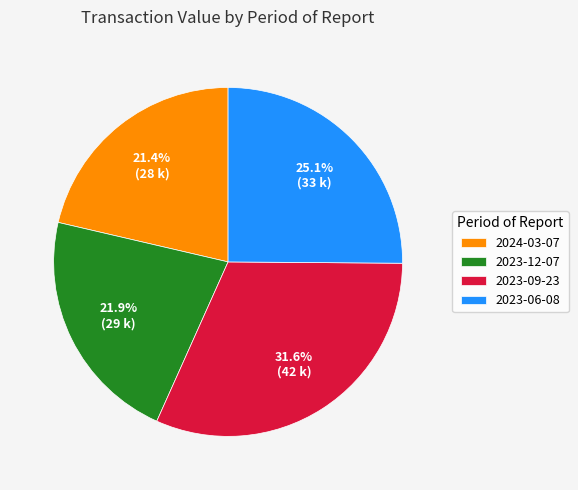

Which has a higher value, 2023-06-08 or 2024-03-07?

2023-06-08